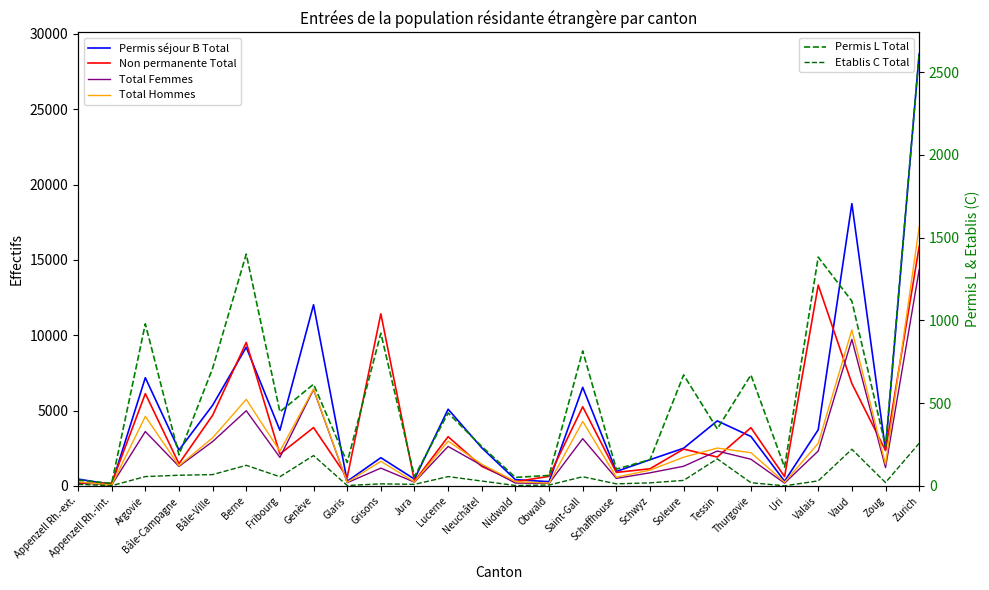

At which category does the chart reach its minimum across all series?

Uri